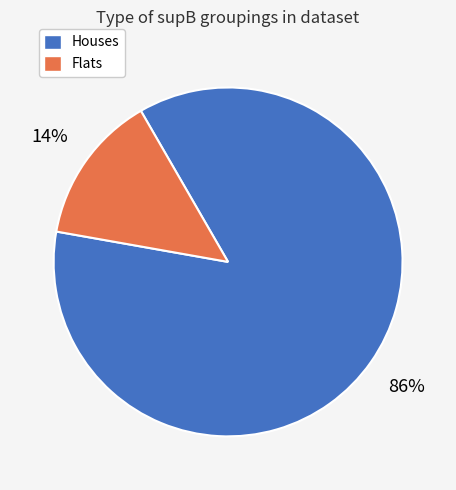

To the nearest percent, what is the difference between the largest and smallest slice percentages?

72%